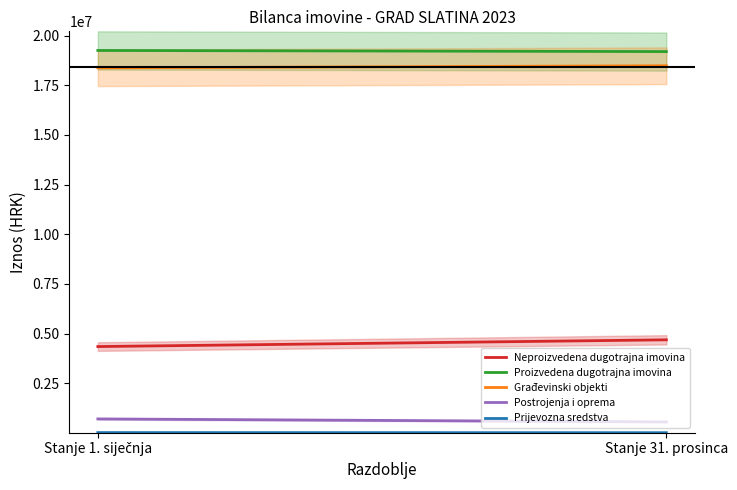

Which series has the largest total across all categories?

Proizvedena dugotrajna imovina